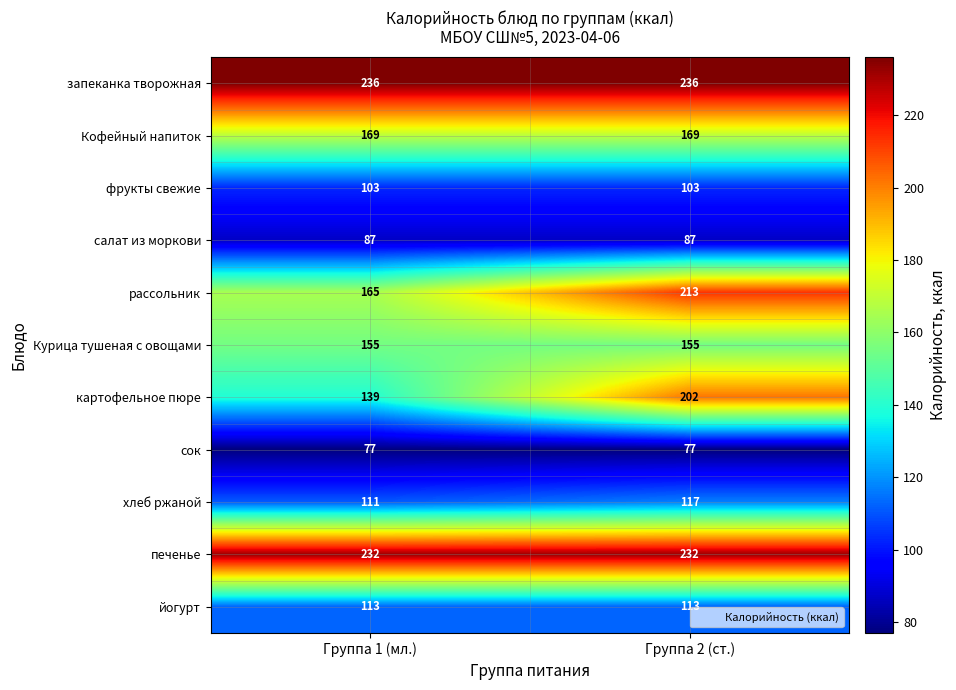

The рассольник series shows 93 at Группа 2 (ст.). True or false?

False